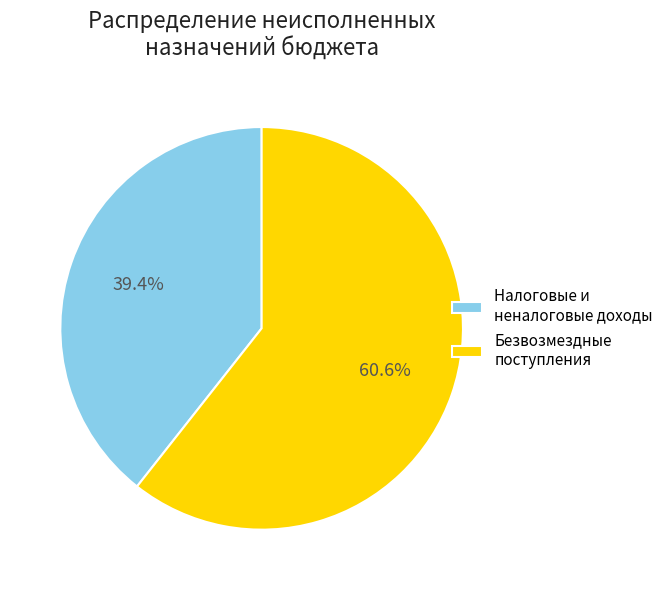

Does any single category account for the majority?

Yes